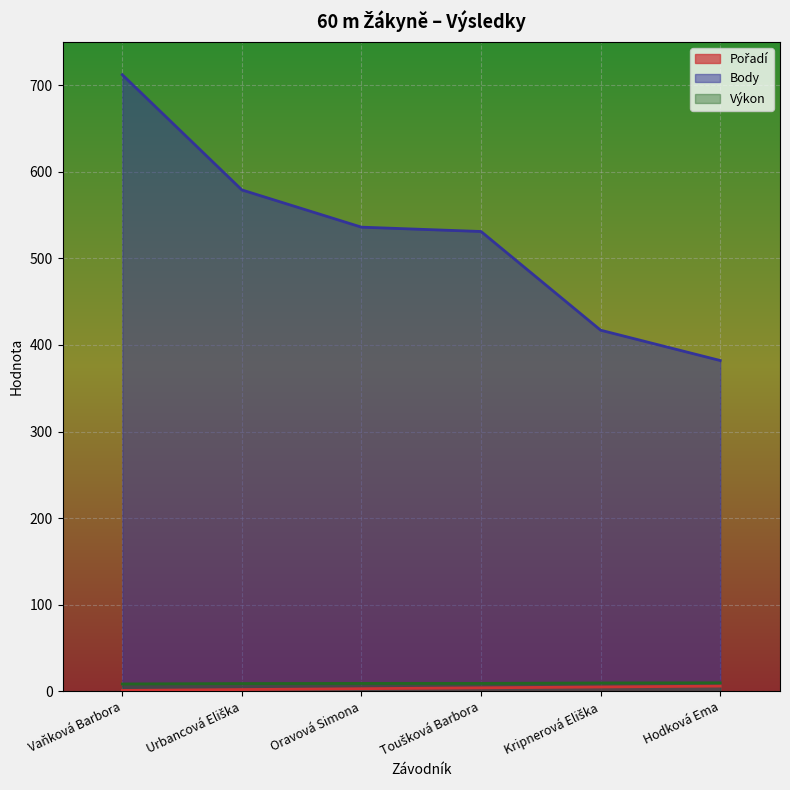

How many data points in Výkon are above 9?

4